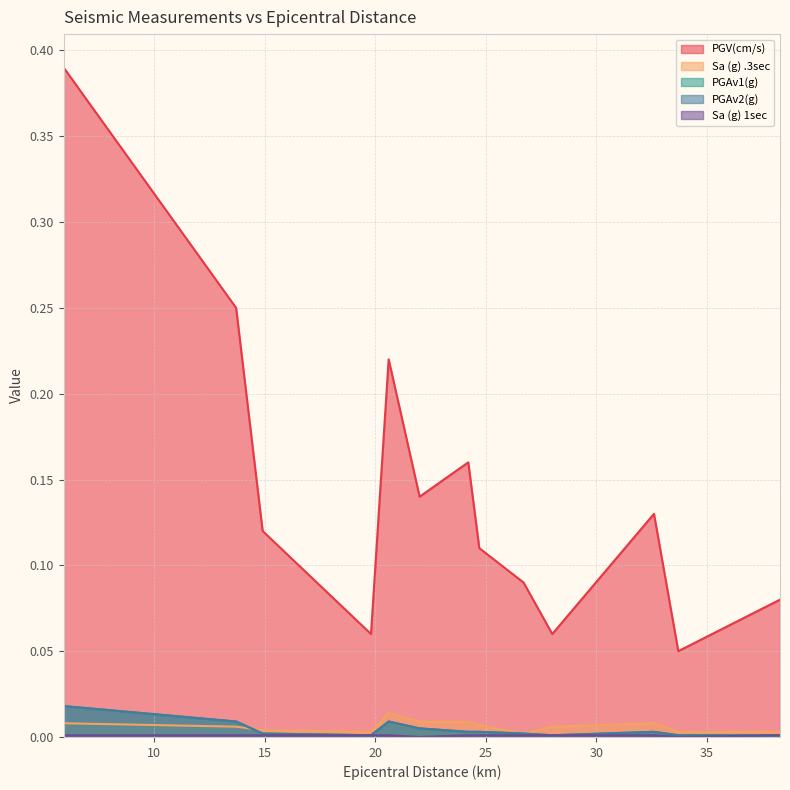

What is the difference between the highest and lowest values at 38.3?

0.1